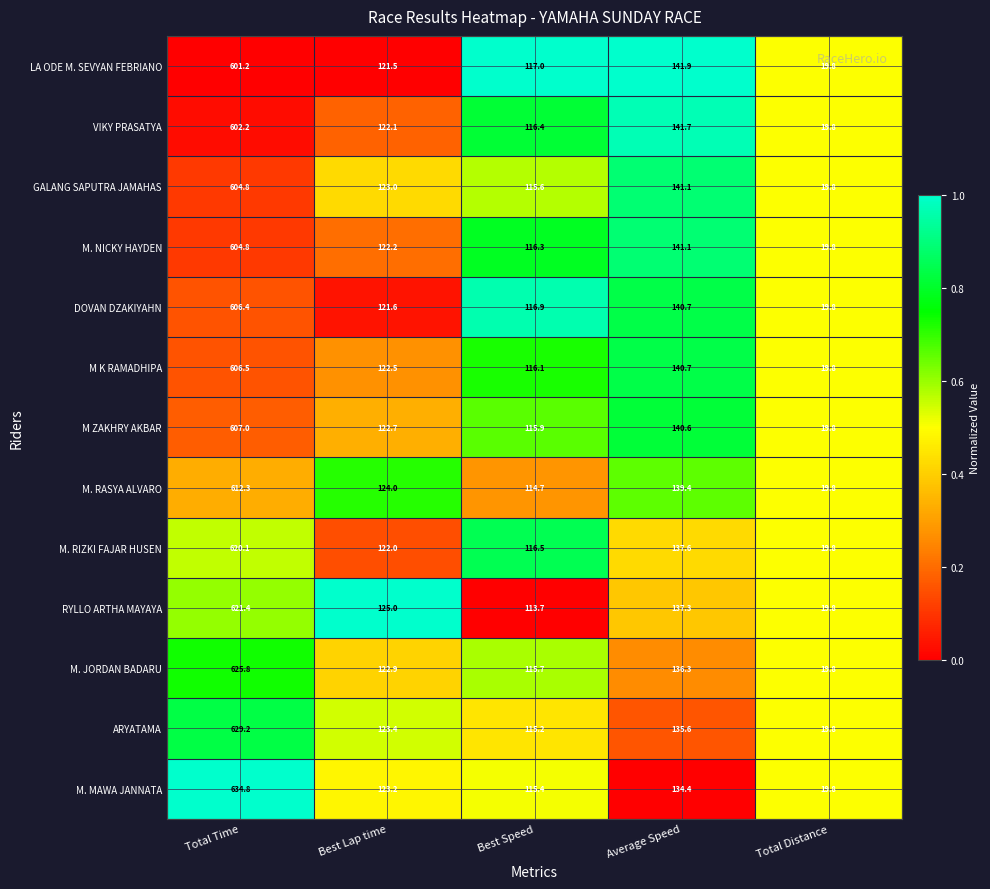

Where is M. MAWA JANNATA nearest to the value 327?

Average Speed